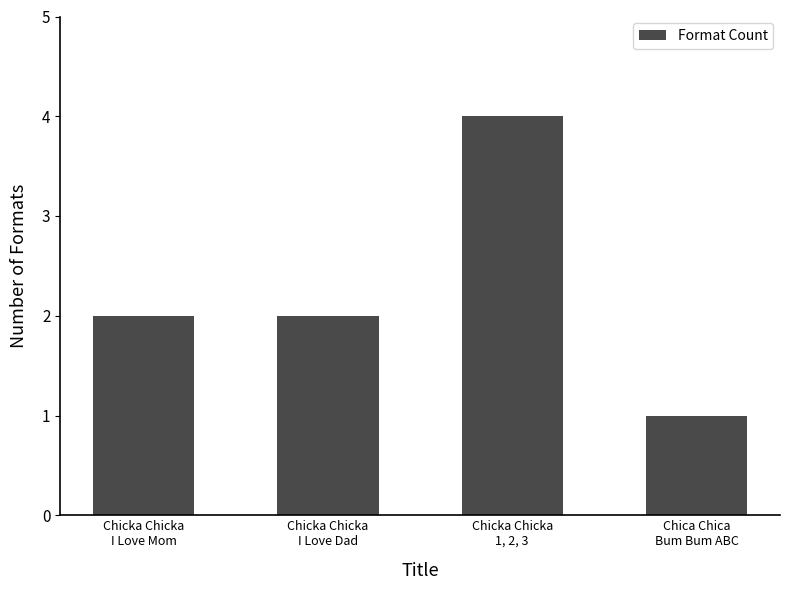

How many values are between 2 and 4?

3